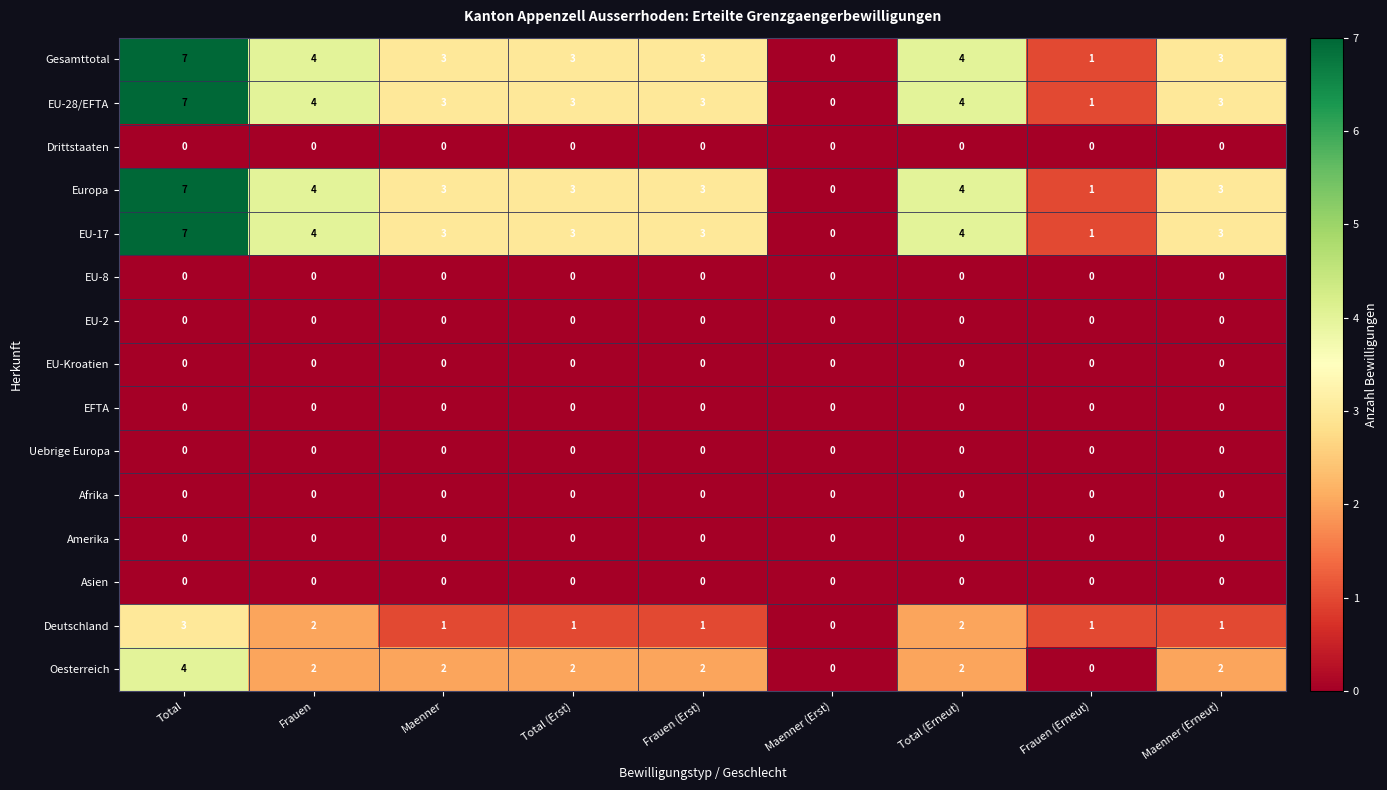

Count the number of categories in the chart.

9